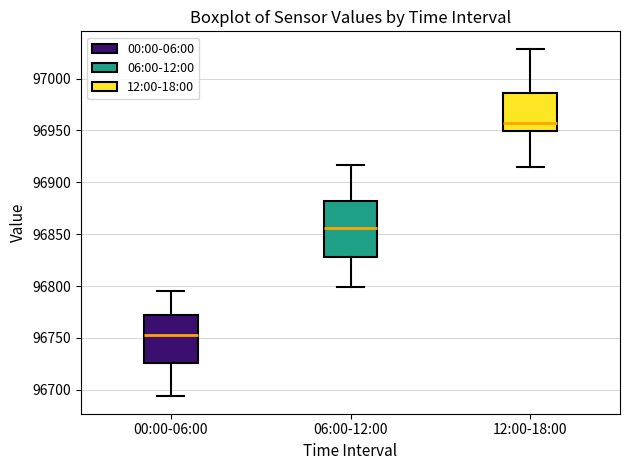

Reading left to right, read every box against the y-axis: the position of its median line, the range the box covers, and the ends of its whiskers. The values are not printed on the chart, so give them approximately, as read against the axis.

00:00-06:00: median 96755, box 96725 to 96770, whiskers 96695 to 96795
06:00-12:00: median 96855, box 96830 to 96880, whiskers 96800 to 96915
12:00-18:00: median 96955, box 96950 to 96985, whiskers 96915 to 97030